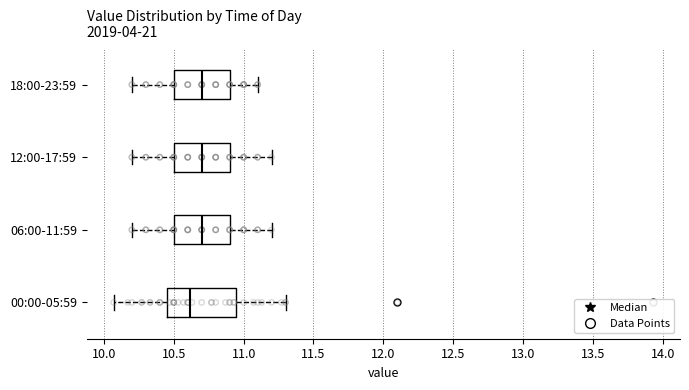

Where does the right whisker of the box for 06:00-11:59 end on the x-axis? The values are not printed on the chart, so give them approximately, as read against the axis.

11.20